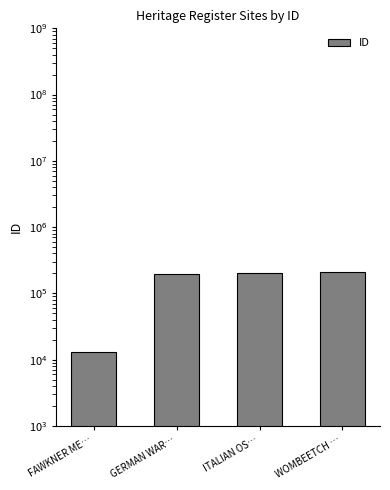

Is it true that the value at FAWKNER ME… is 22287?

False